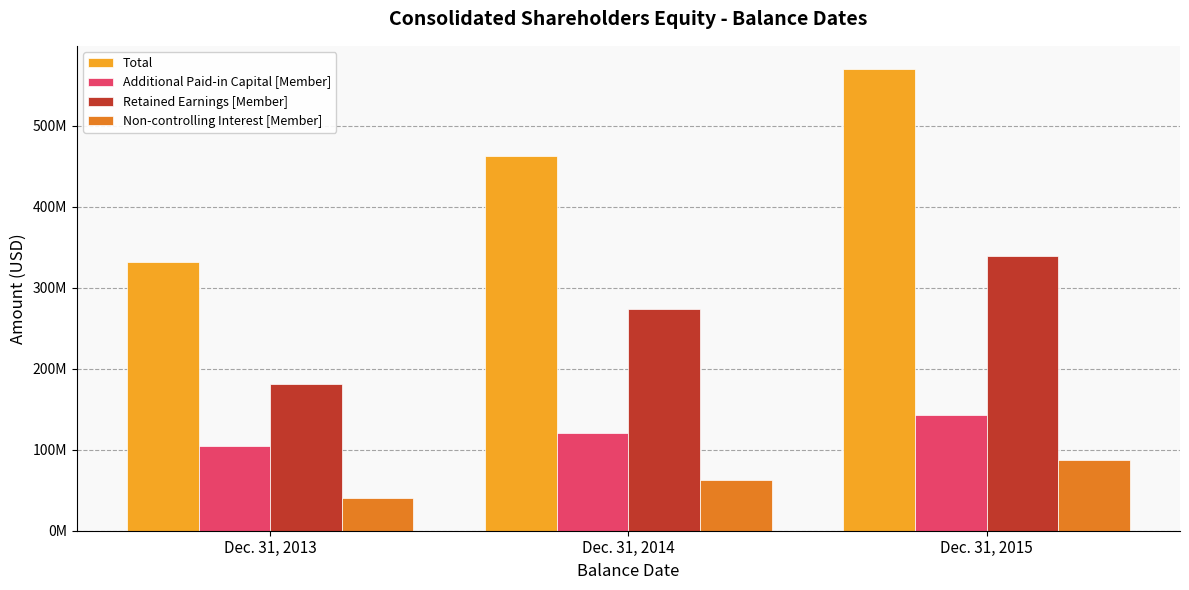

The value of Additional Paid-in Capital [Member] at Dec. 31, 2013 is 105037379. True or false?

True